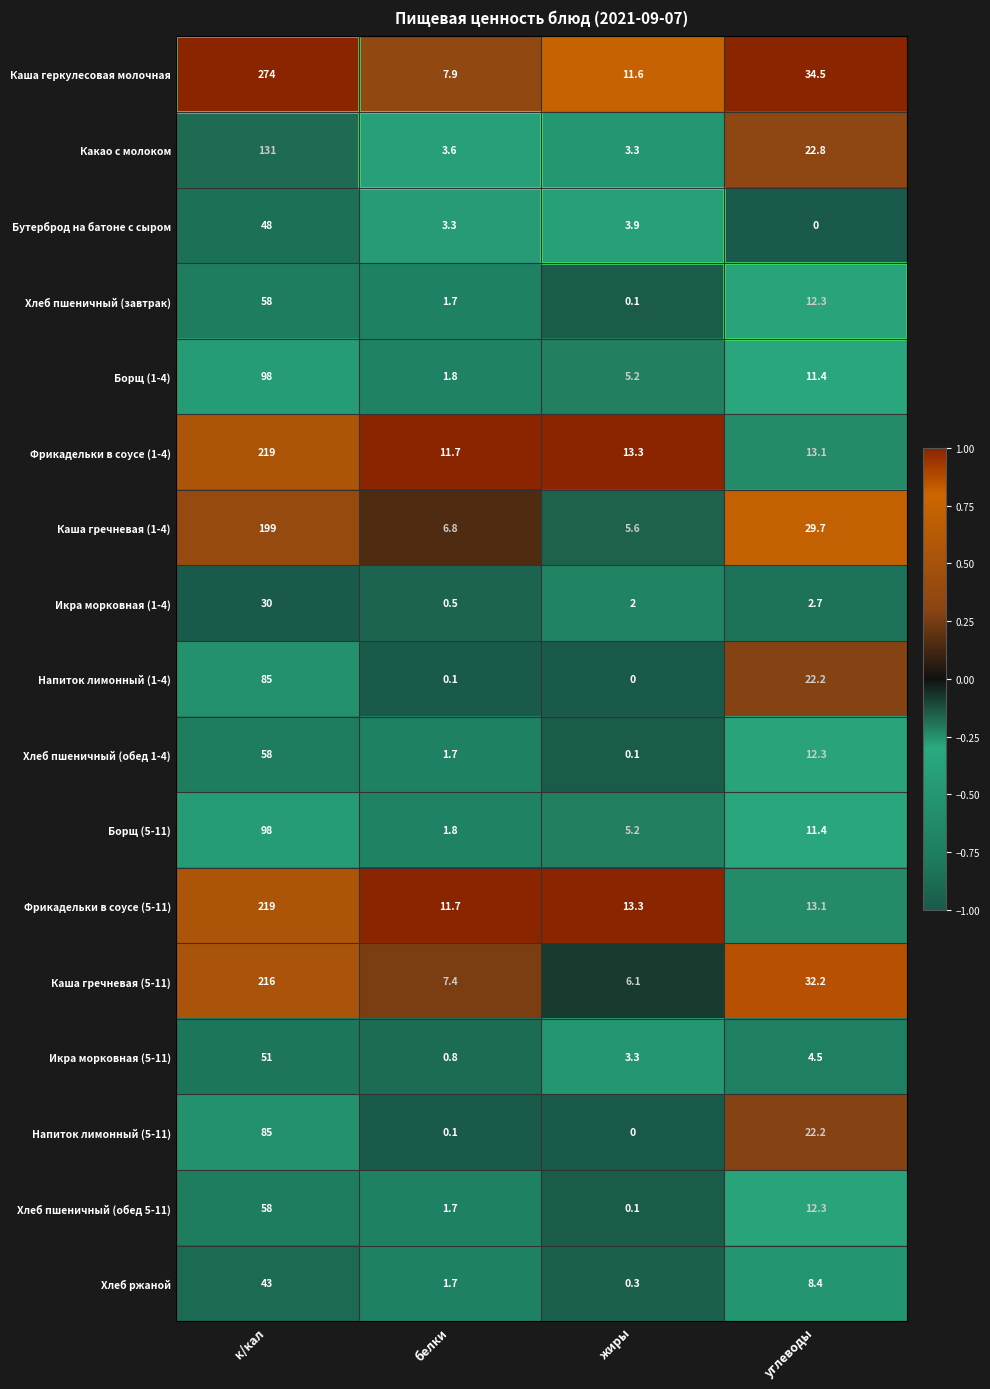

List the labels in order of Каша геркулесовая молочная value, largest first.

к/кал, углеводы, жиры, белки